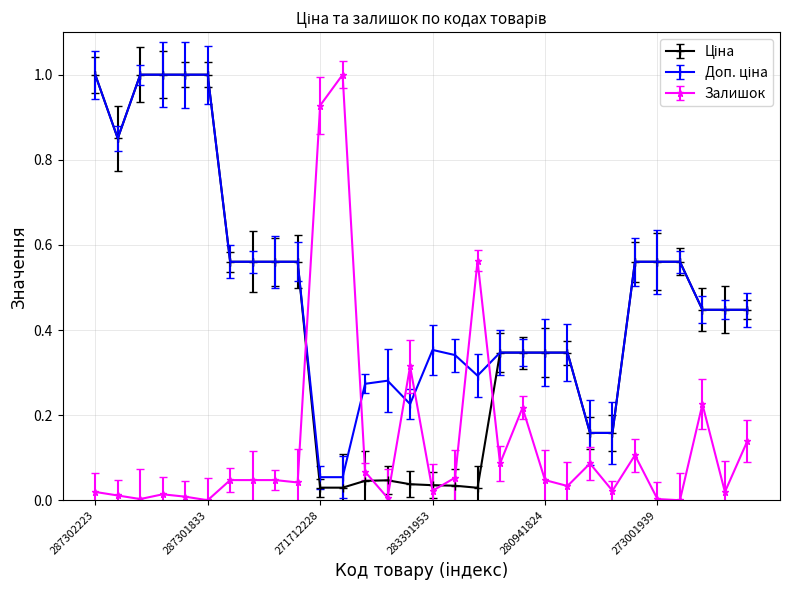

What is the maximum value shown in the chart?

1.0